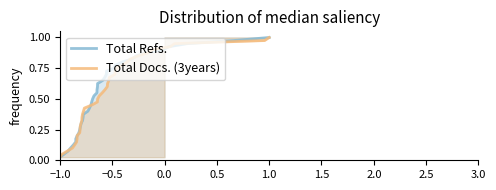

What is the maximum value shown in the chart?

1.0